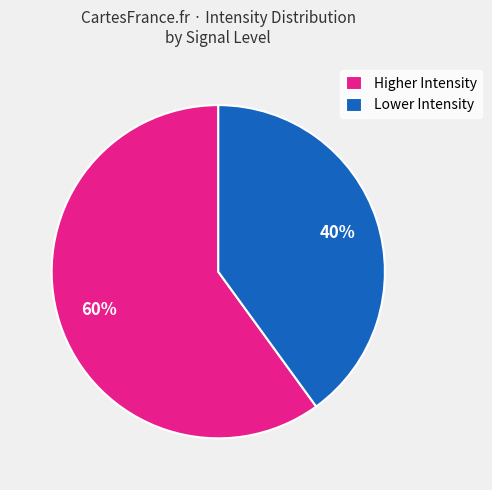

True or false: Lower Intensity accounts for 40% of the total.

True